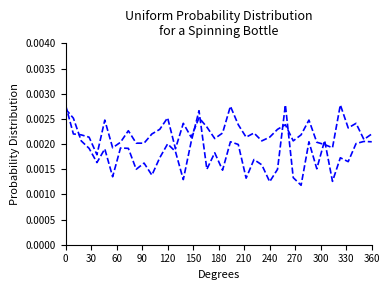

Does the chart display data point markers on the line(s)?

No